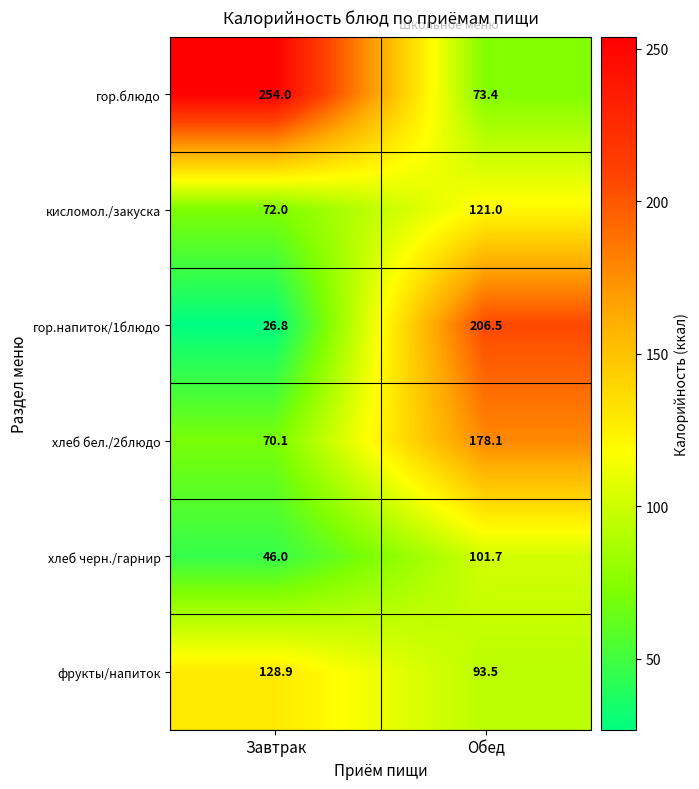

Which series has the largest total across all categories?

гор.блюдо